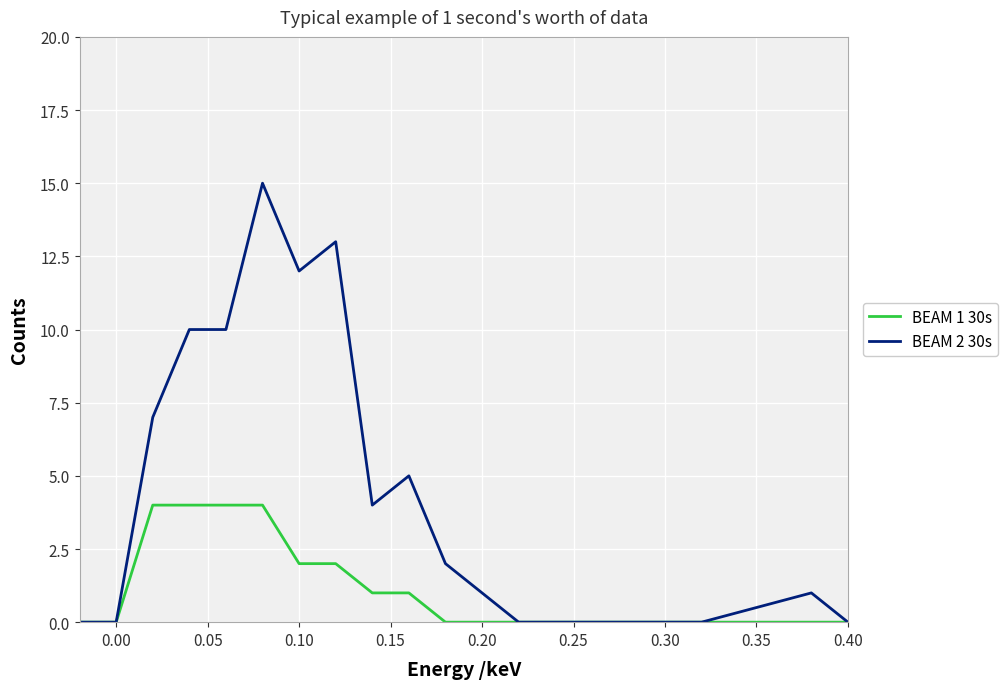

What are all the series names shown in the legend?

BEAM 1 30s, BEAM 2 30s